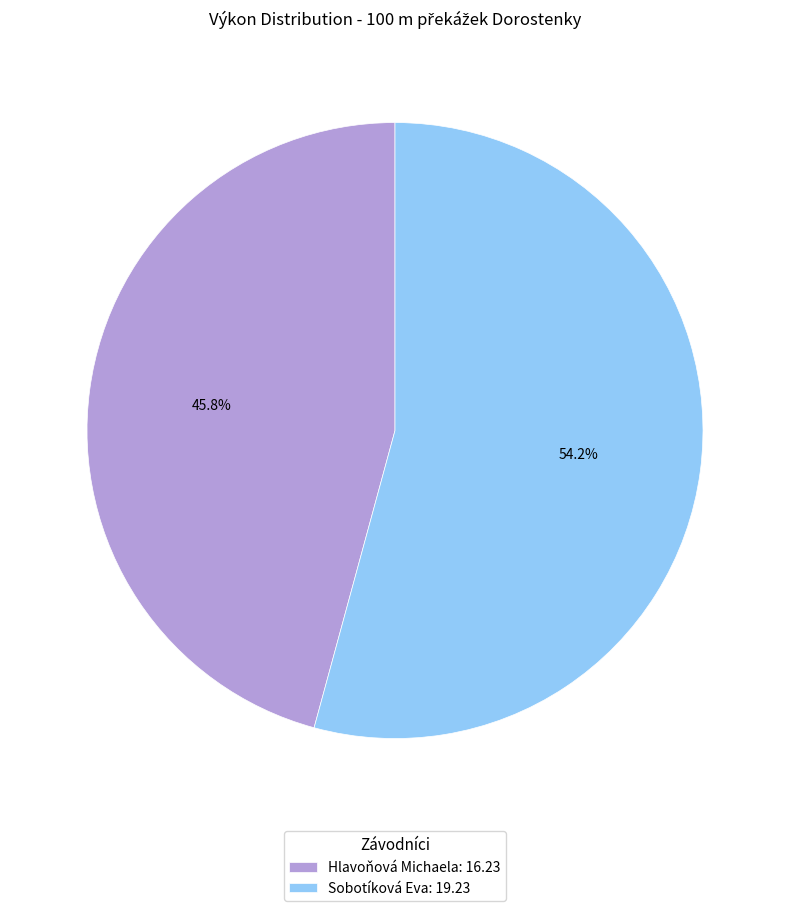

Is the sum of Sobotíková Eva and Hlavoňová Michaela greater than half?

Yes